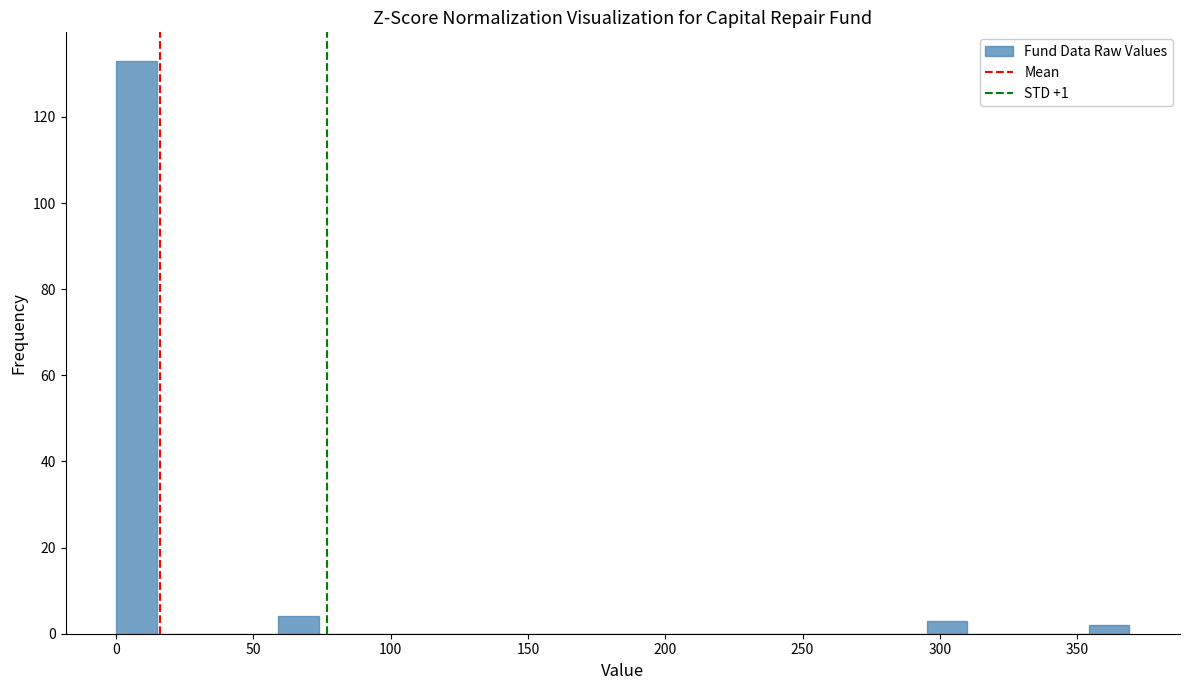

Read against the x-axis, roughly where is the centre of the tallest bar?

5